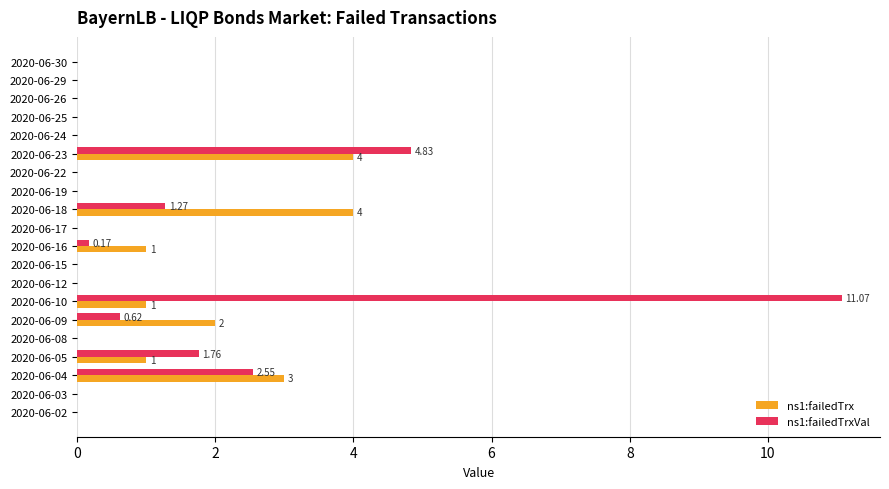

What is the sum of all ns1:failedTrxVal values?

22.3